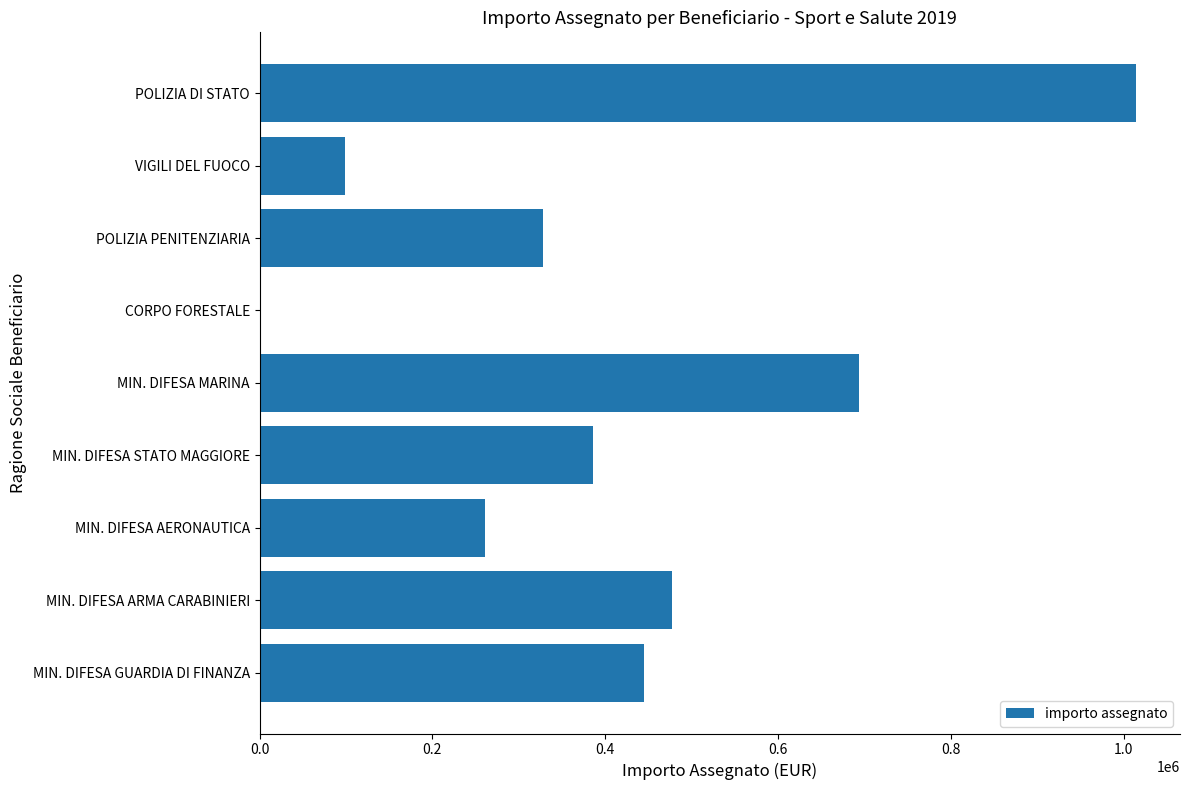

Is it true that the value at MIN. DIFESA GUARDIA DI FINANZA is 445062.0?

True